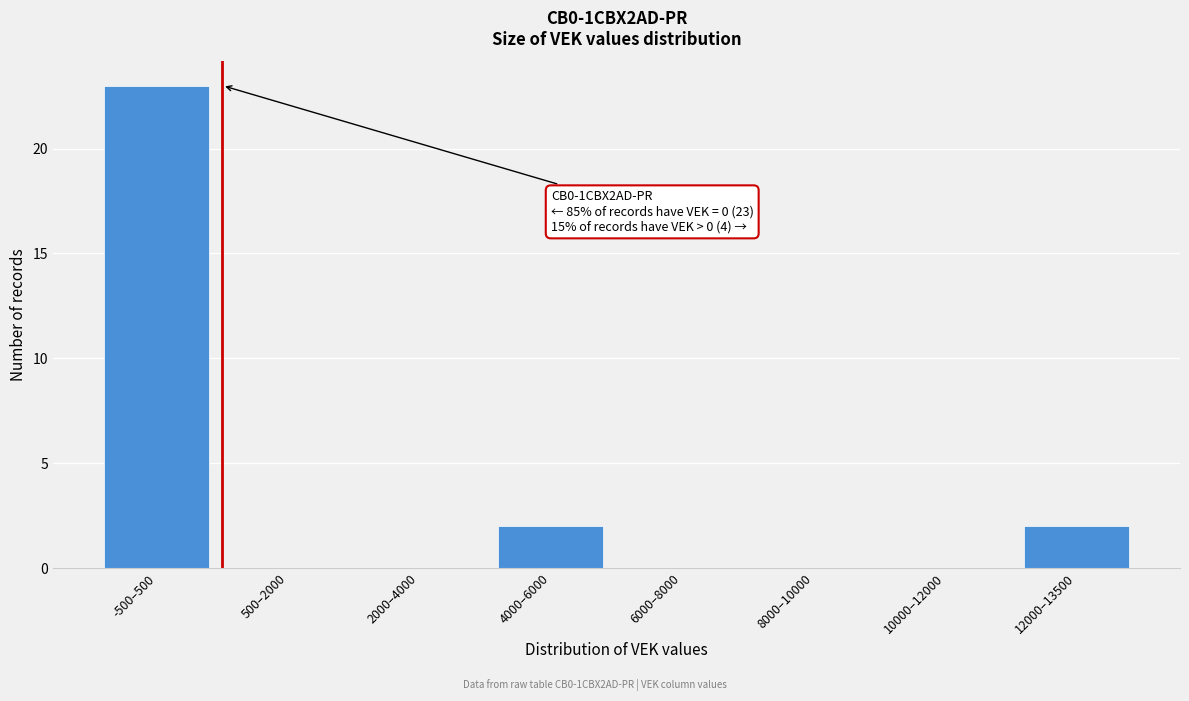

Reading left to right, extract all data points from this chart.

-500–500=23	500–2000=0	2000–4000=0	4000–6000=2	6000–8000=0	8000–10000=0	10000–12000=0	12000–13500=2